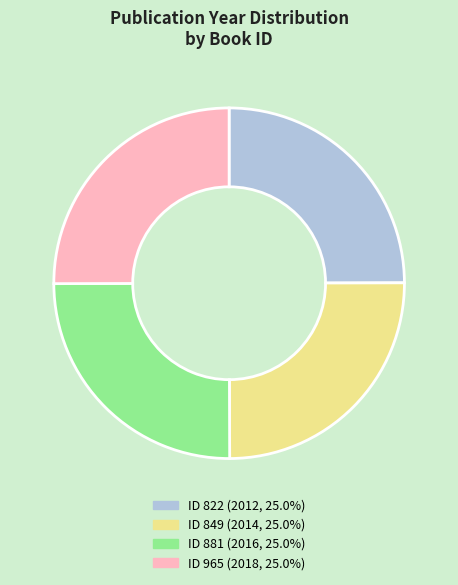

Does any single category account for the majority?

No